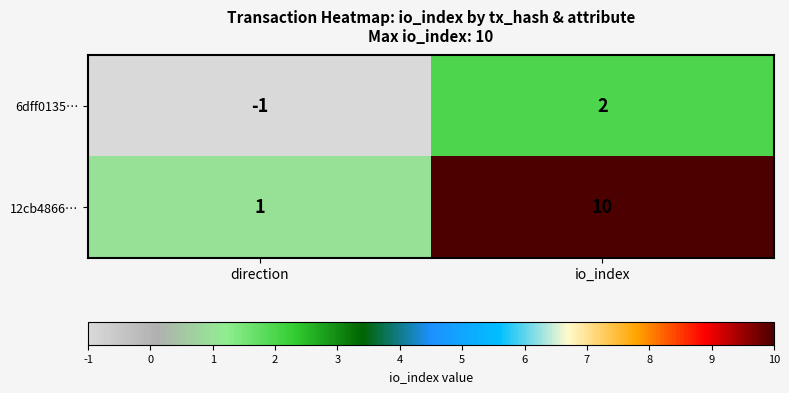

What is the greatest value displayed?

10